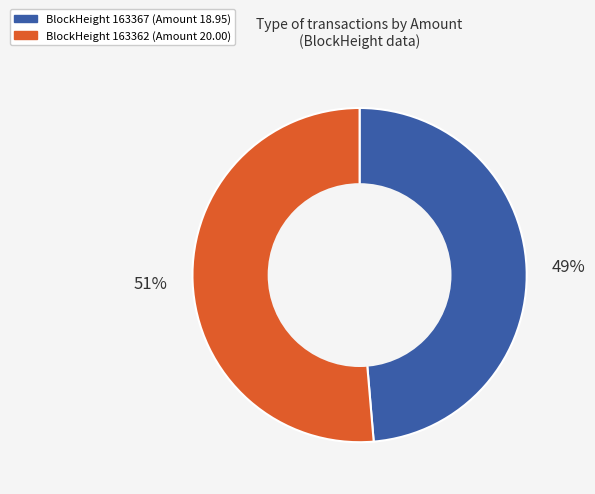

Rank the categories by value from lowest to highest.

BlockHeight 163367 (Amount 18.95), BlockHeight 163362 (Amount 20.00)